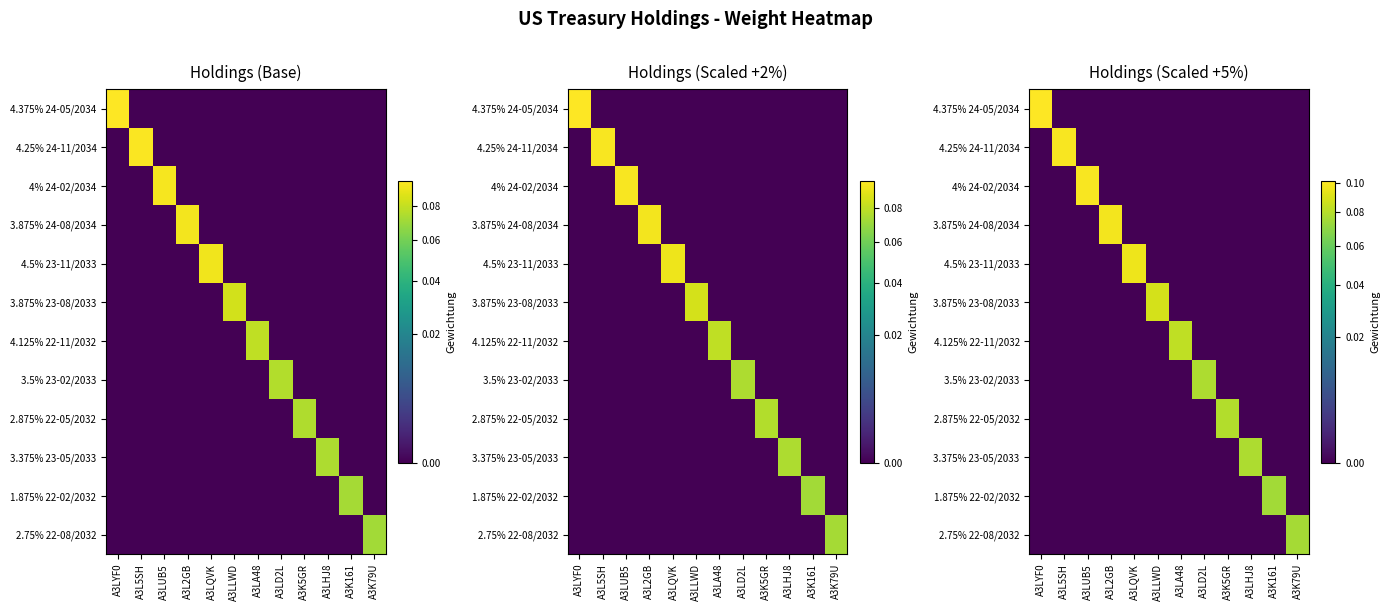

What is the difference between the highest and lowest values at A3LHJ8?

0.1